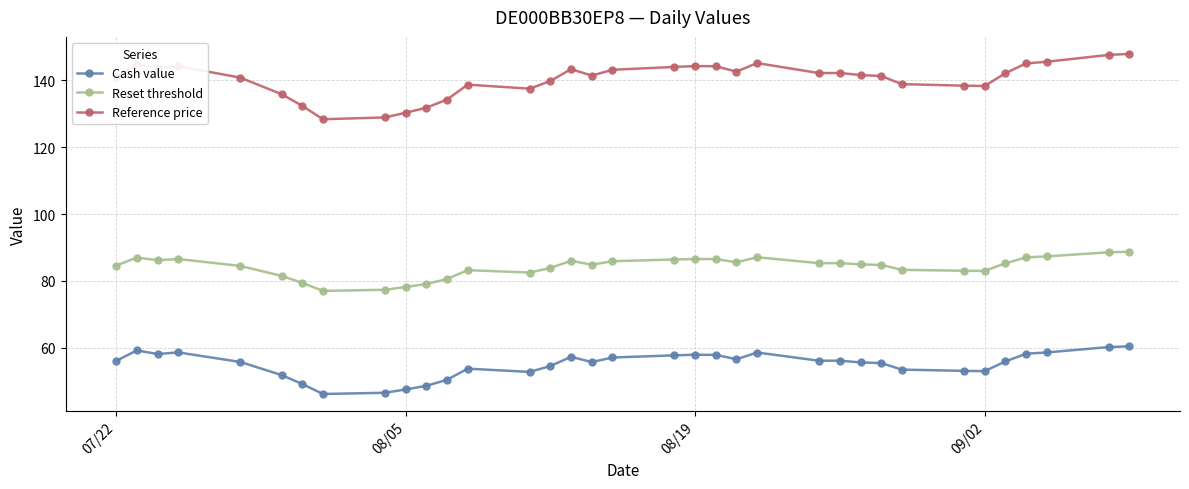

Is this an area chart (filled region under the line)?

No